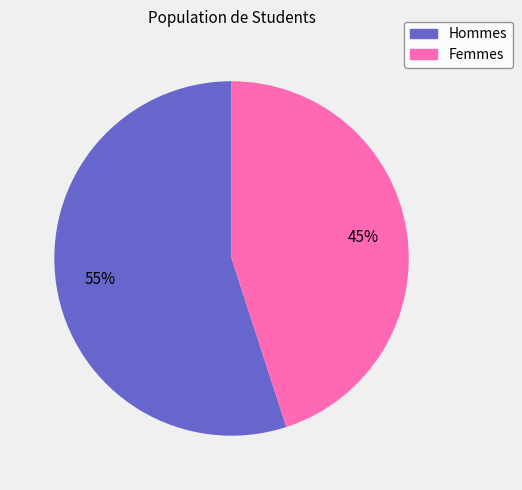

To the nearest percent, what is the average slice percentage?

50%